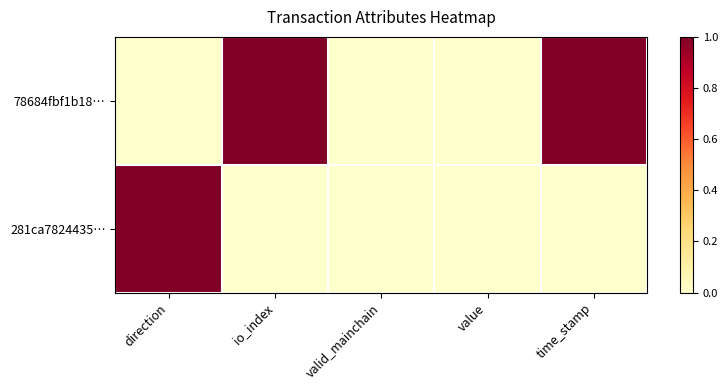

Reading left to right, extract all data points from this chart.

78684fbf1b18…: direction=0	io_index=1	valid_mainchain=0	value=0	time_stamp=1
281ca7824435…: direction=1	io_index=0	valid_mainchain=0	value=0	time_stamp=0